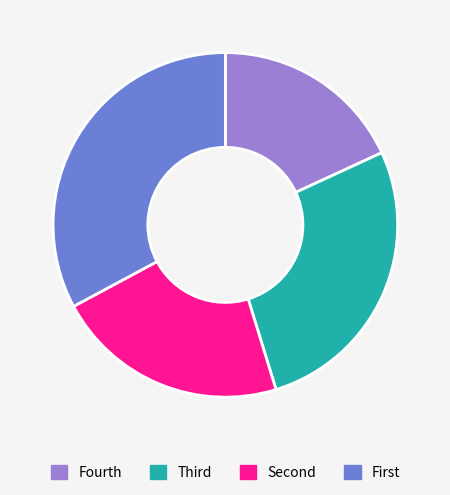

Does Fourth account for over 50% of the chart?

No